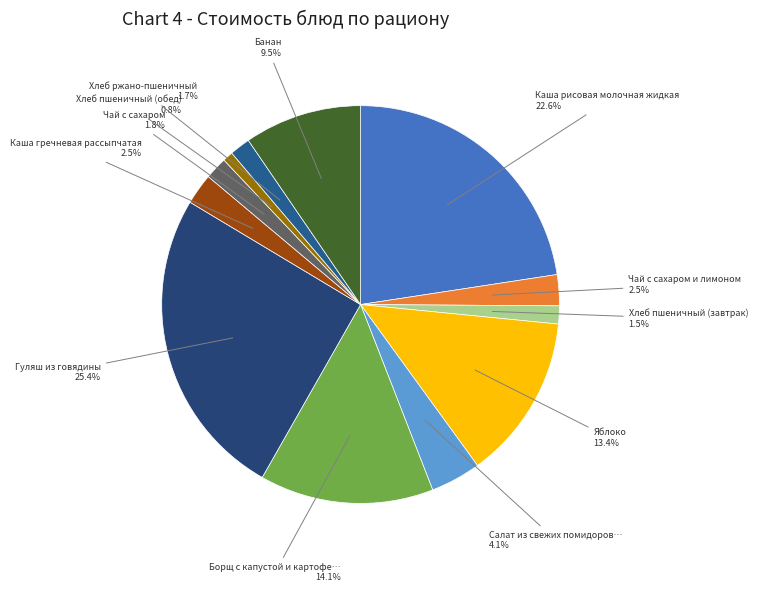

How many slices are in this pie chart?

12